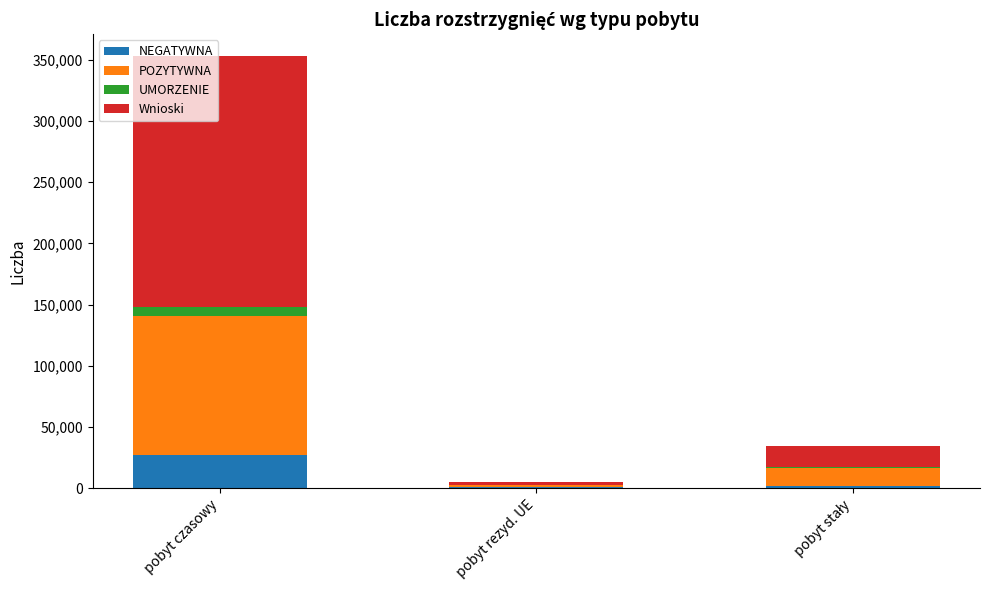

At which category is the sum across all series the highest?

pobyt czasowy